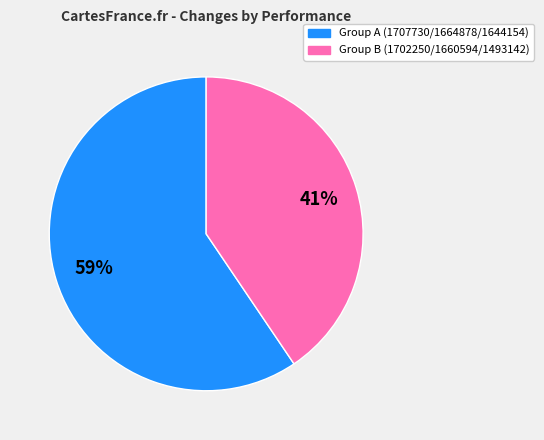

To the nearest percent, what is the average slice percentage?

50%